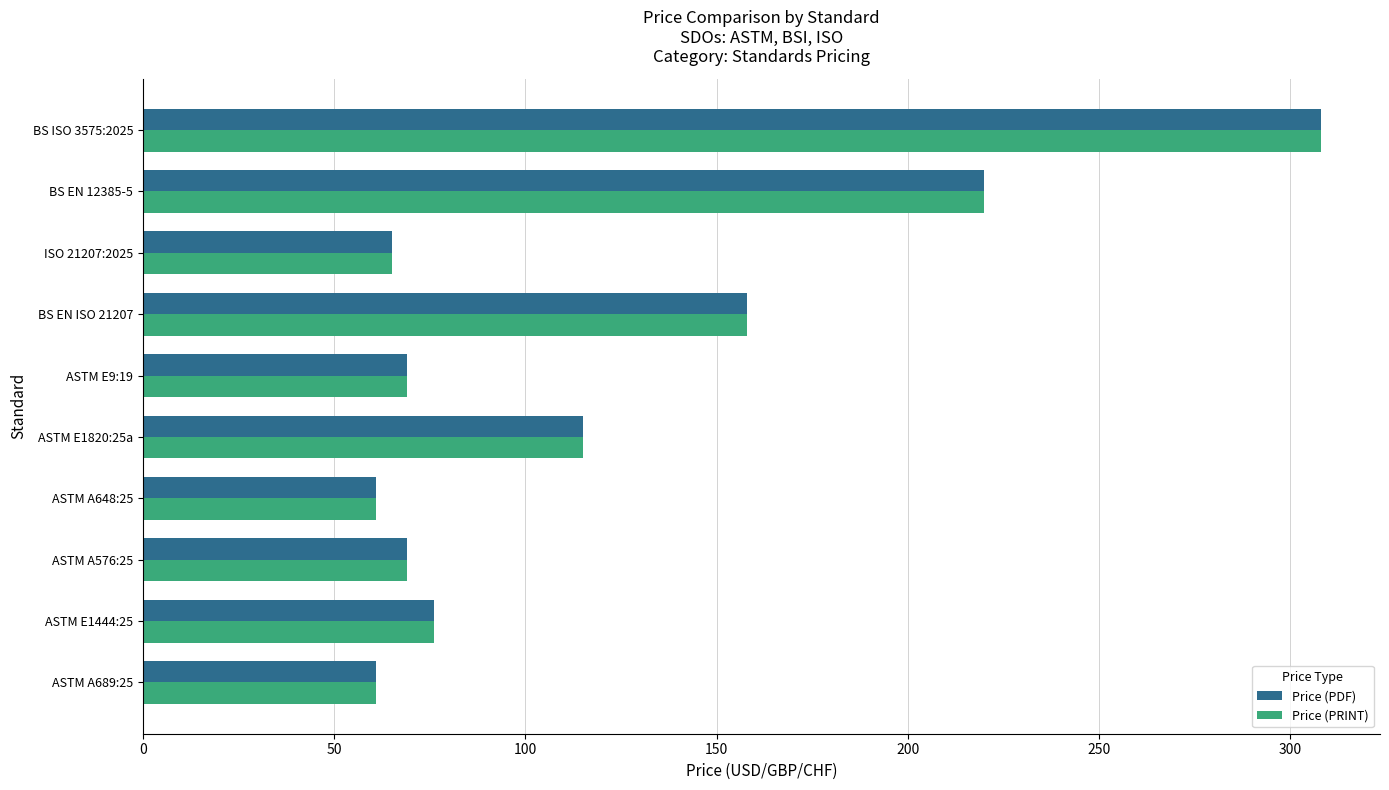

Which category has the highest value across all series?

BS ISO 3575:2025